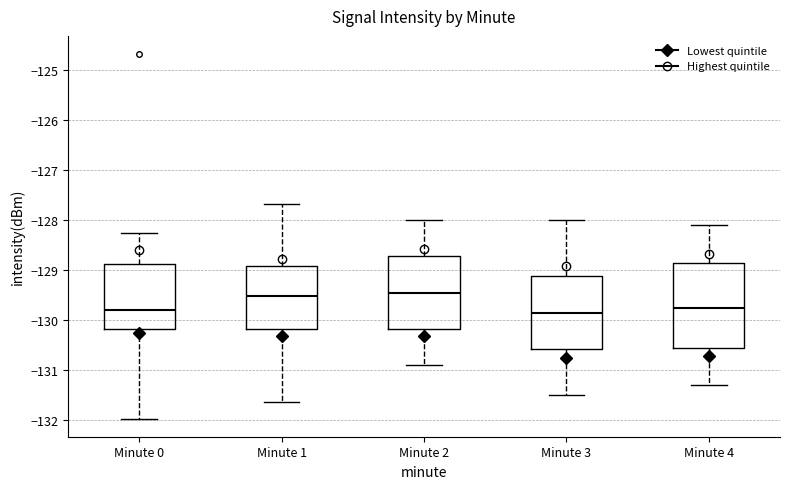

Reading left to right, transcribe this box plot: for each box, give where its median line is, the range the box spans, and where its two whiskers end, as read against the y-axis. The values are not printed on the chart, so give them approximately, as read against the axis.

Minute 0: median -129.8, box -130.2 to -128.9, whiskers -132.0 to -128.3
Minute 1: median -129.5, box -130.2 to -128.9, whiskers -131.6 to -127.7
Minute 2: median -129.4, box -130.2 to -128.7, whiskers -130.9 to -128.0
Minute 3: median -129.8, box -130.6 to -129.1, whiskers -131.5 to -128.0
Minute 4: median -129.7, box -130.5 to -128.8, whiskers -131.3 to -128.1